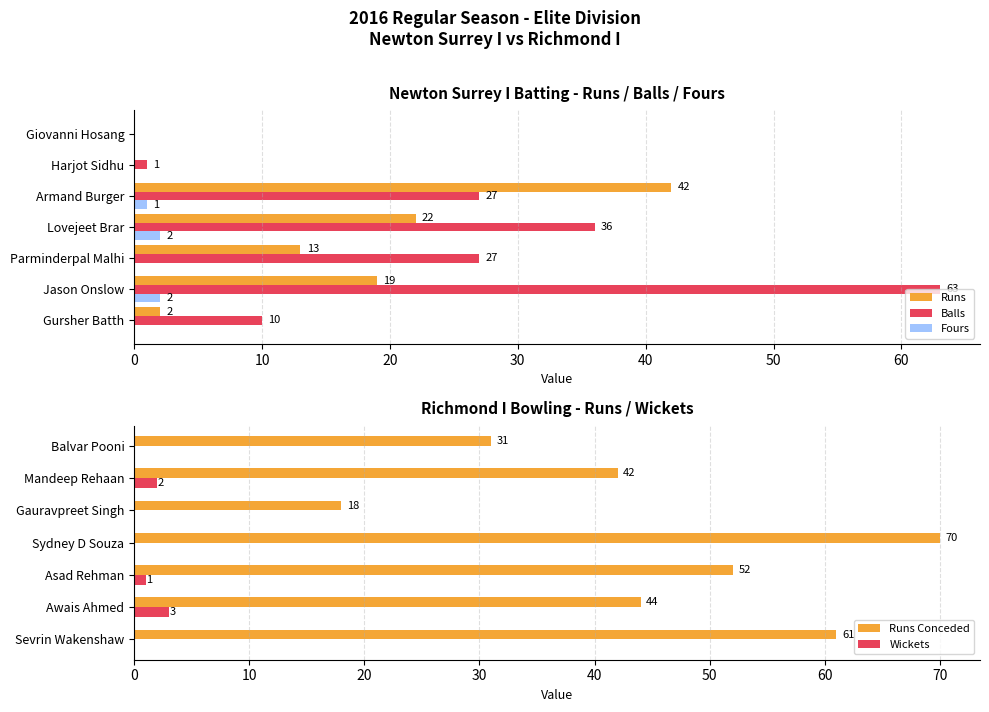

At how many categories does at least one series exceed 4?

7